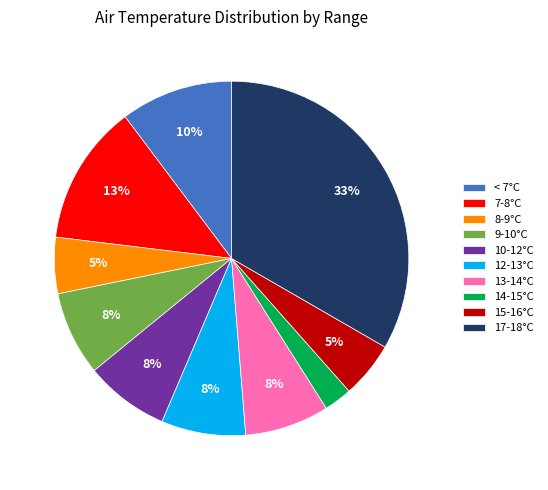

How many segments does this pie chart have?

10